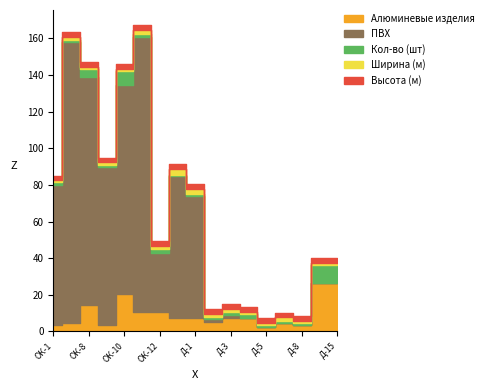

What is the difference between the maximum and minimum values in the Высота (м) series?

0.5